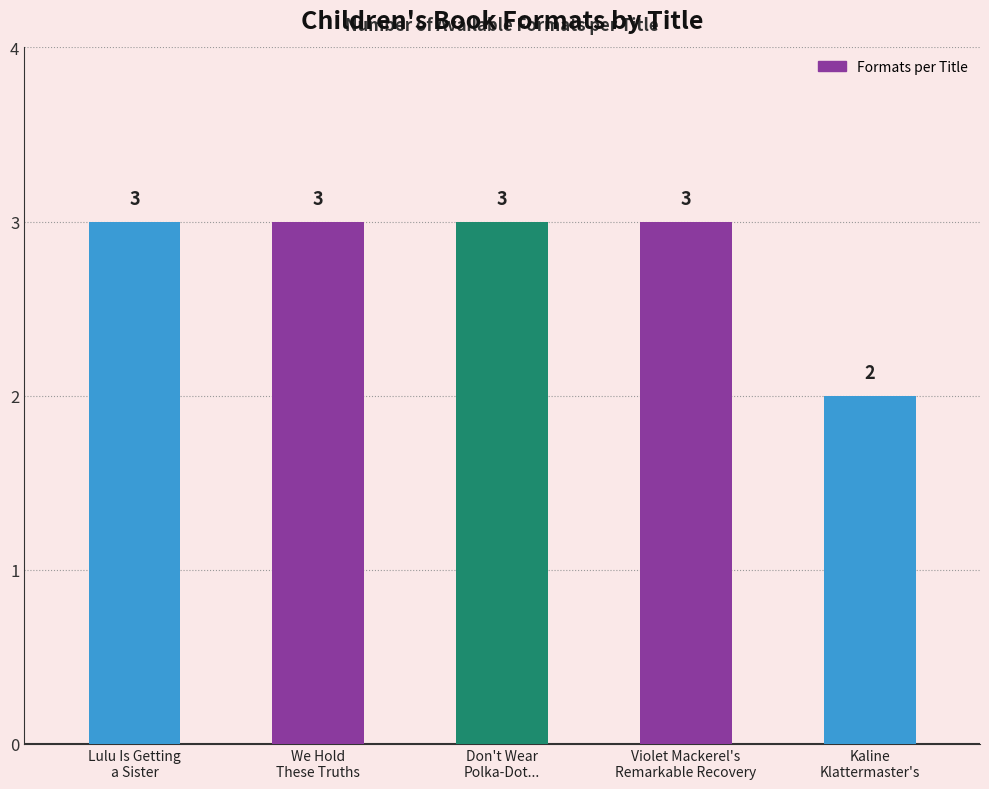

Reading right to left, extract all data points from this chart.

2	3	3	3	3